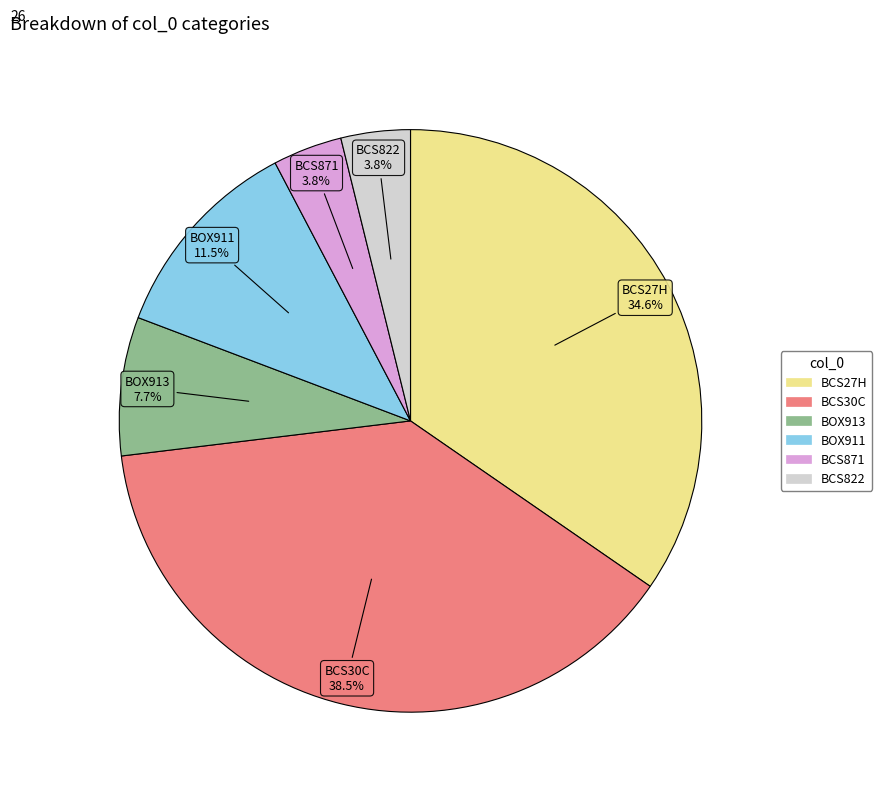

Which slice is the largest?

BCS30C